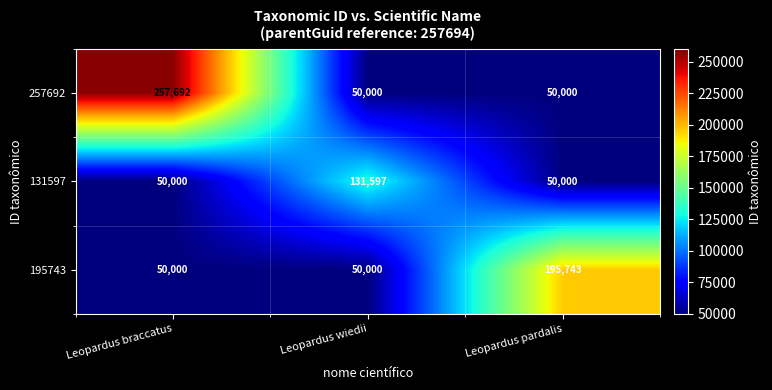

What is the difference between the highest and lowest values at Leopardus wiedii?

81597